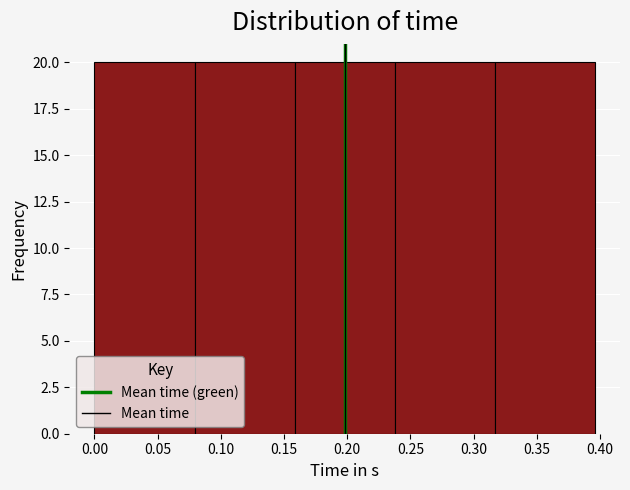

What is the height of the bar covering 0.315 to 0.395 on the x-axis? Neither the bar edges nor the heights are printed on the chart, so give them approximately, as read against the axes.

20